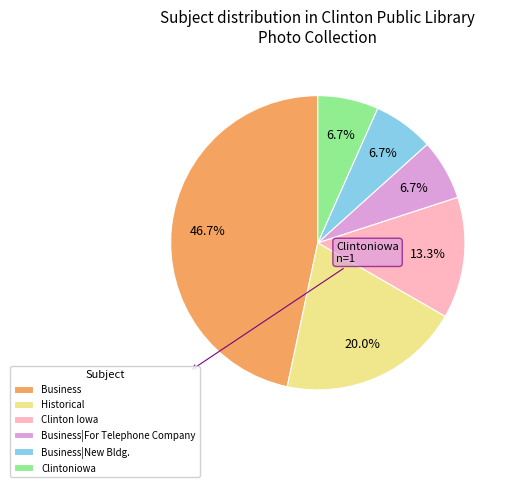

Is there a majority slice in this chart?

No